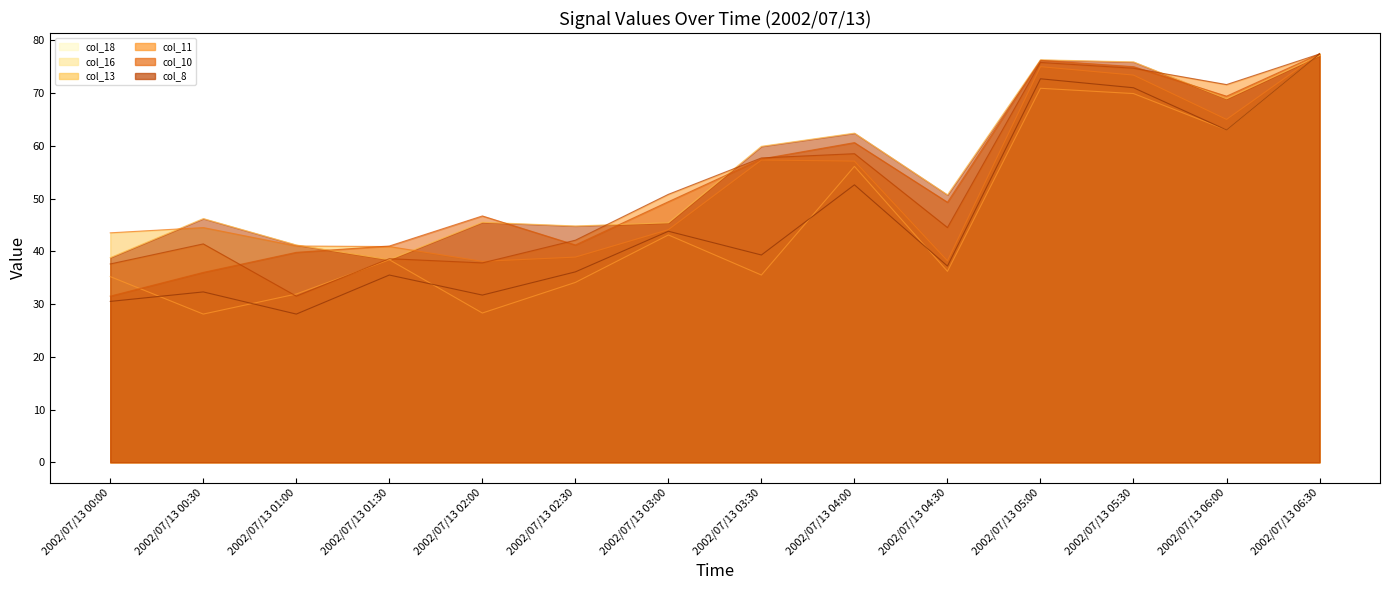

What is the average value of the col_11 series?

52.9